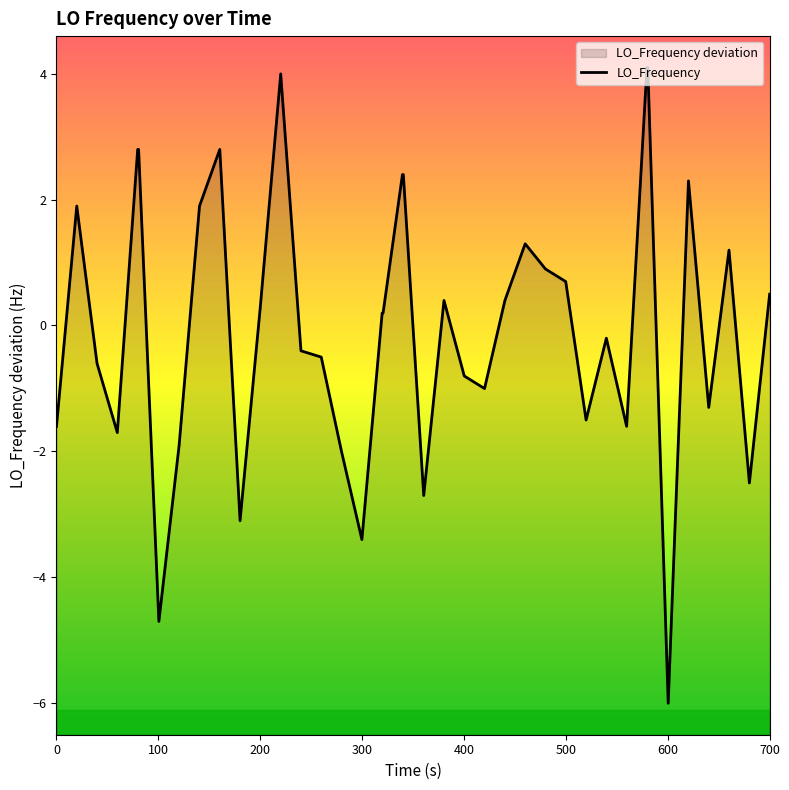

How many distinct data groups are displayed?

1